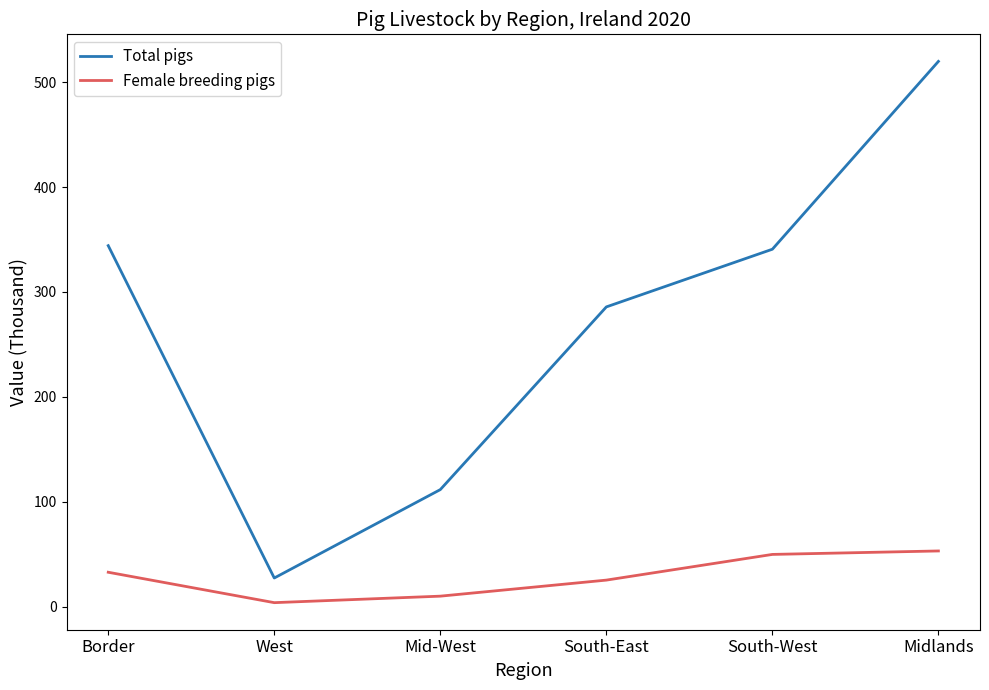

What is the difference between the second highest and minimum values in the Total pigs series?

316.9